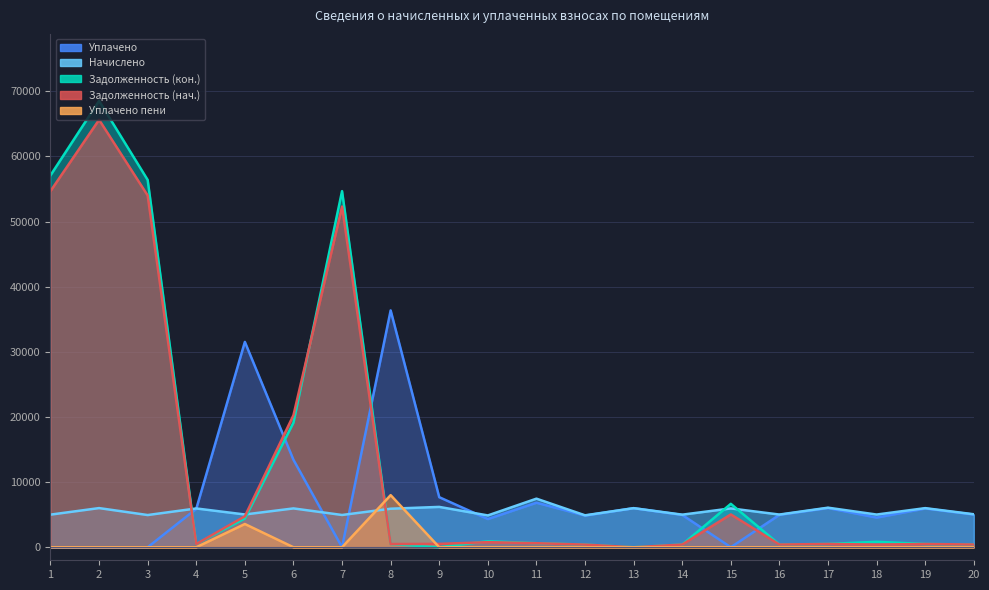

What is the approximate value of Задолженность (кон.) at 8?

493.1